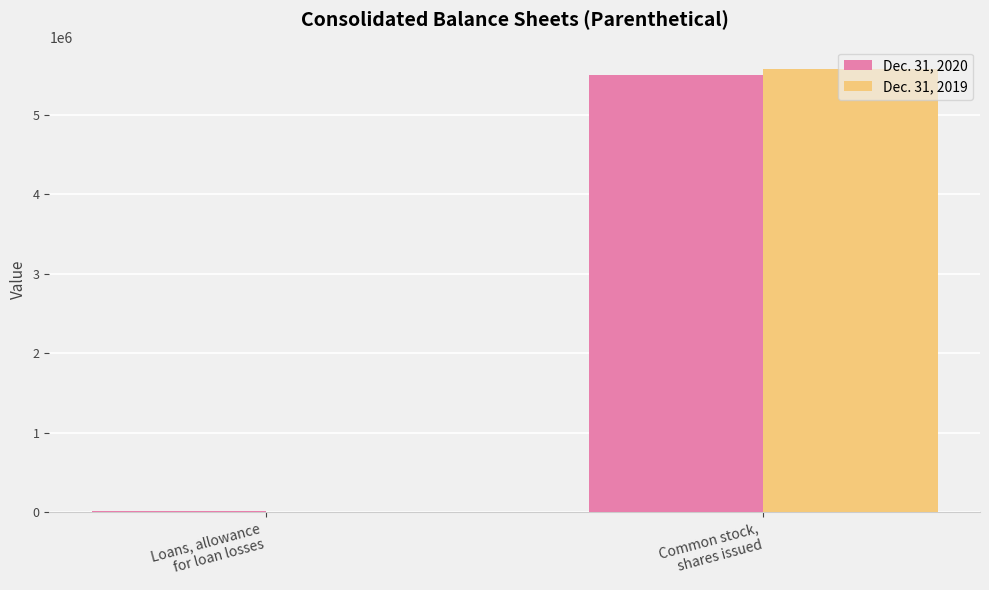

The value of Dec. 31, 2020 at Loans, allowance
for loan losses is 6784. True or false?

True